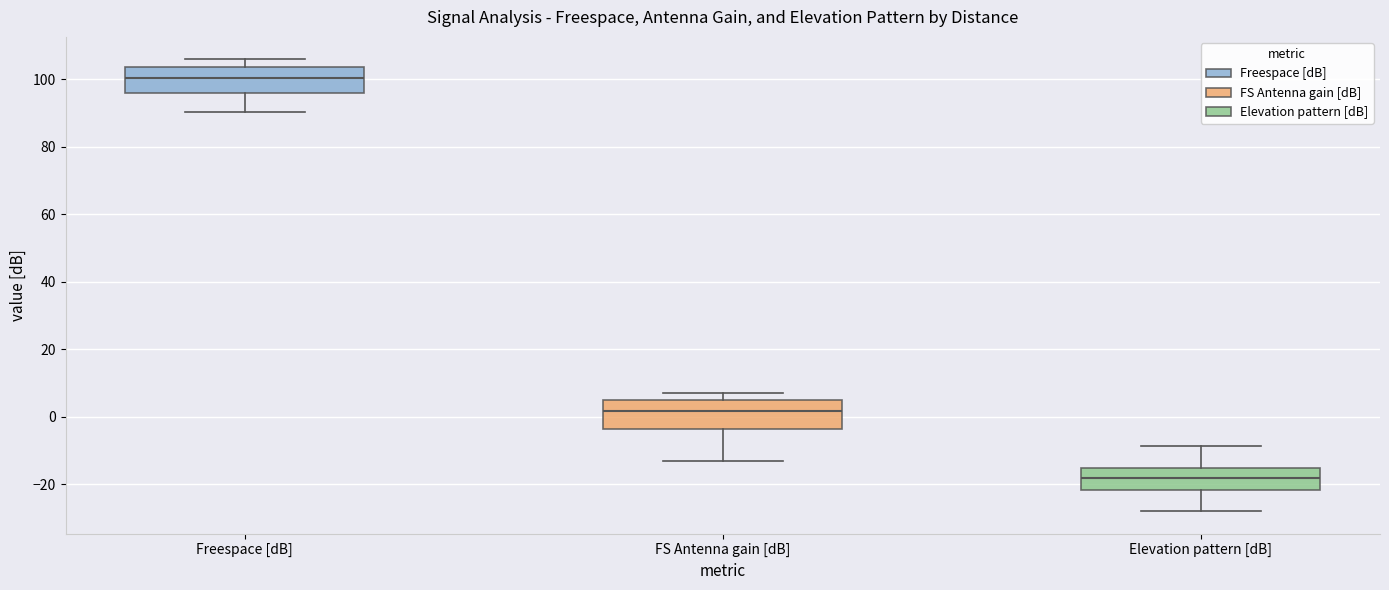

Reading left to right, read every box against the y-axis: the position of its median line, the range the box covers, and the ends of its whiskers. The values are not printed on the chart, so give them approximately, as read against the axis.

Freespace [dB]: median 100, box 96 to 104, whiskers 90 to 106
FS Antenna gain [dB]: median 2, box -4 to 4, whiskers -12 to 8
Elevation pattern [dB]: median -18, box -22 to -16, whiskers -28 to -8